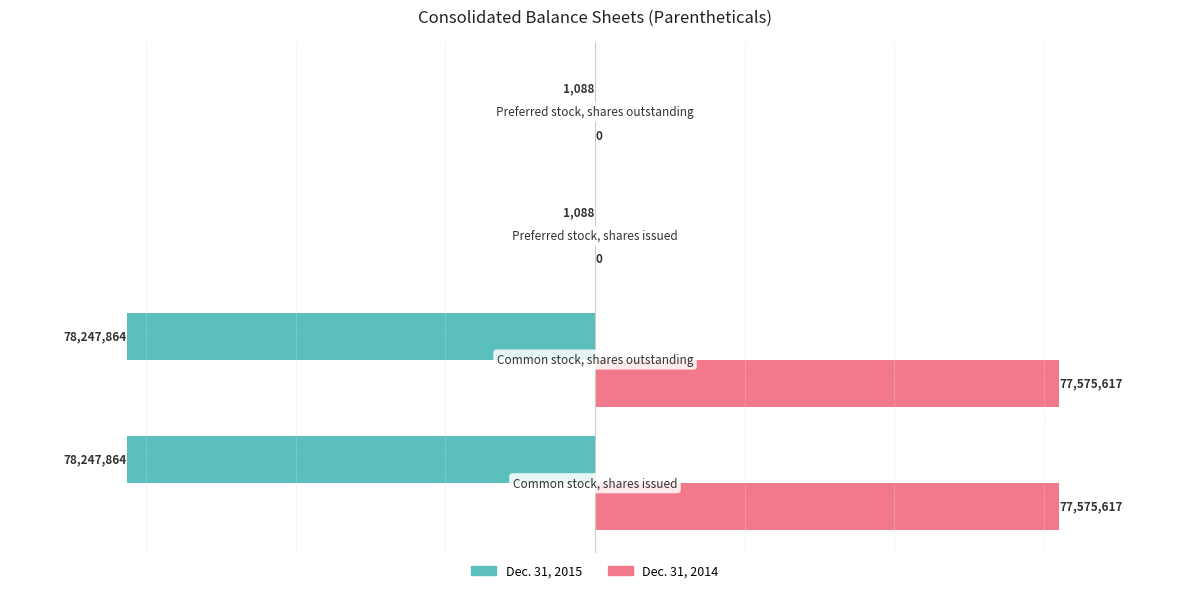

How many Dec. 31, 2014 values are between 0 and 77575617?

4